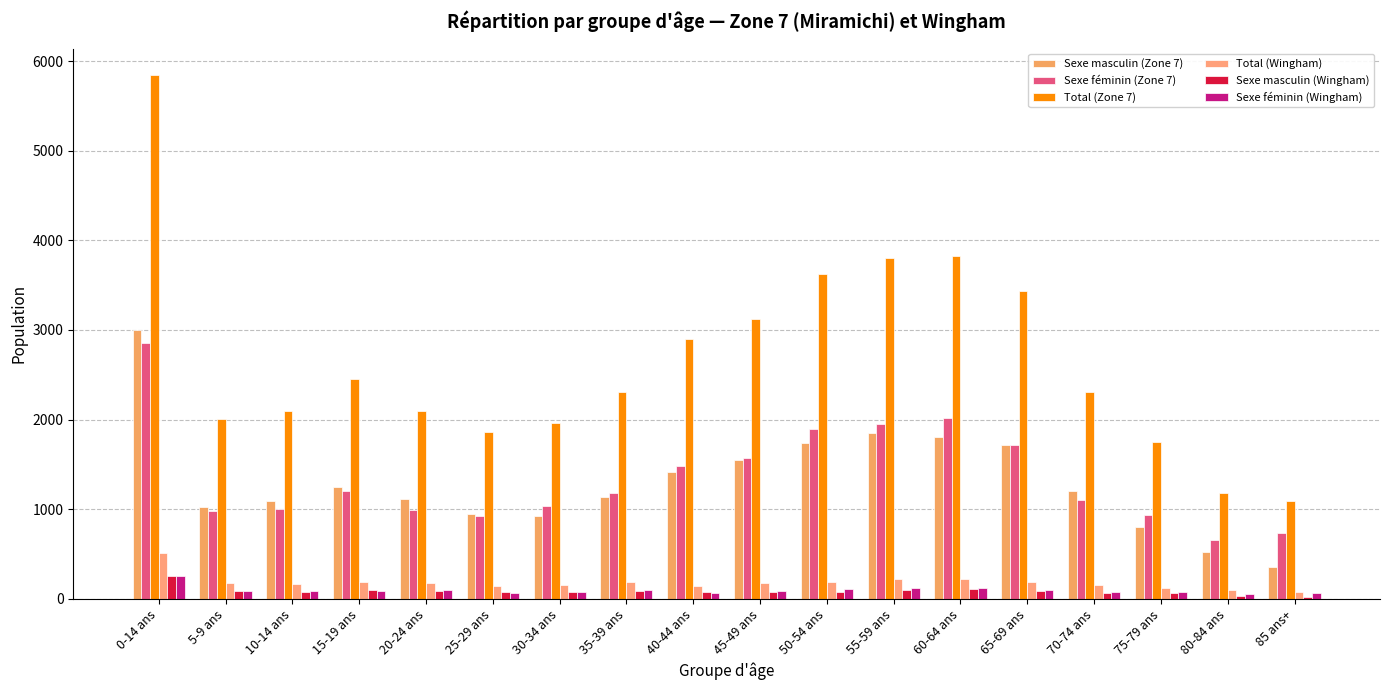

Are the bars horizontal?

No